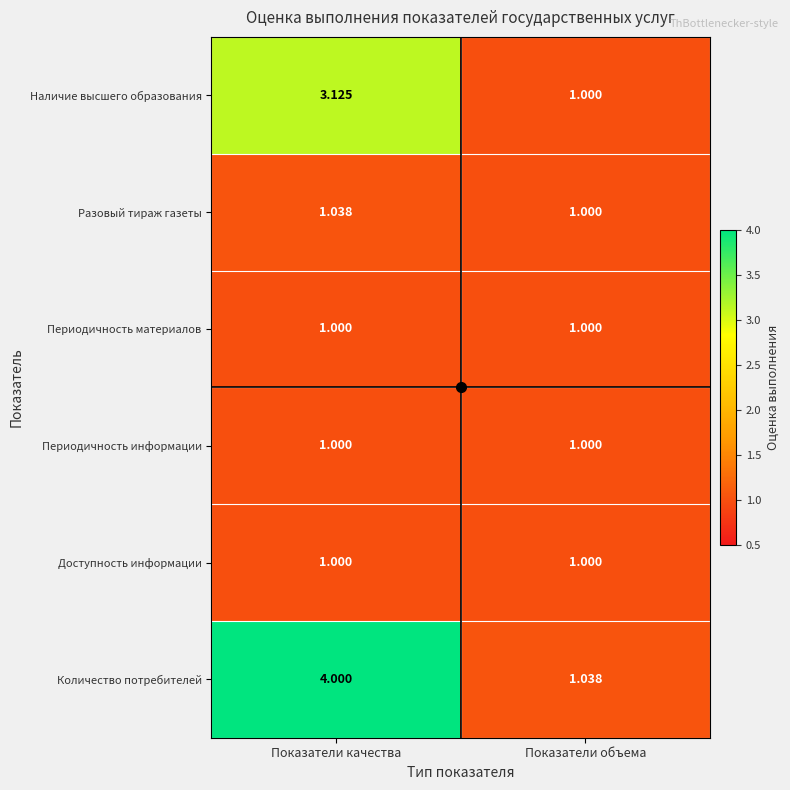

At which category is the sum across all series the highest?

Показатели качества